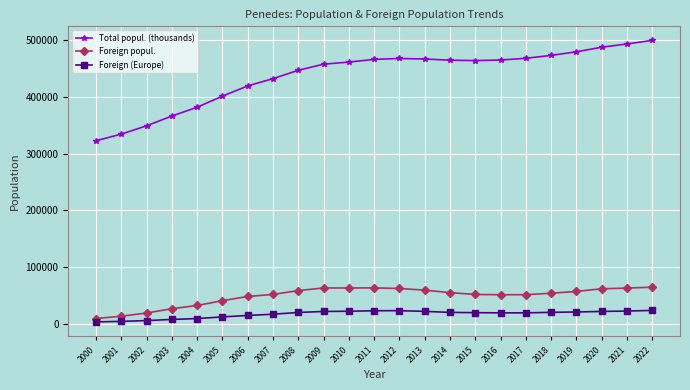

What is the difference between the Total popul. (thousands) values at 2021 and 2011?

27194